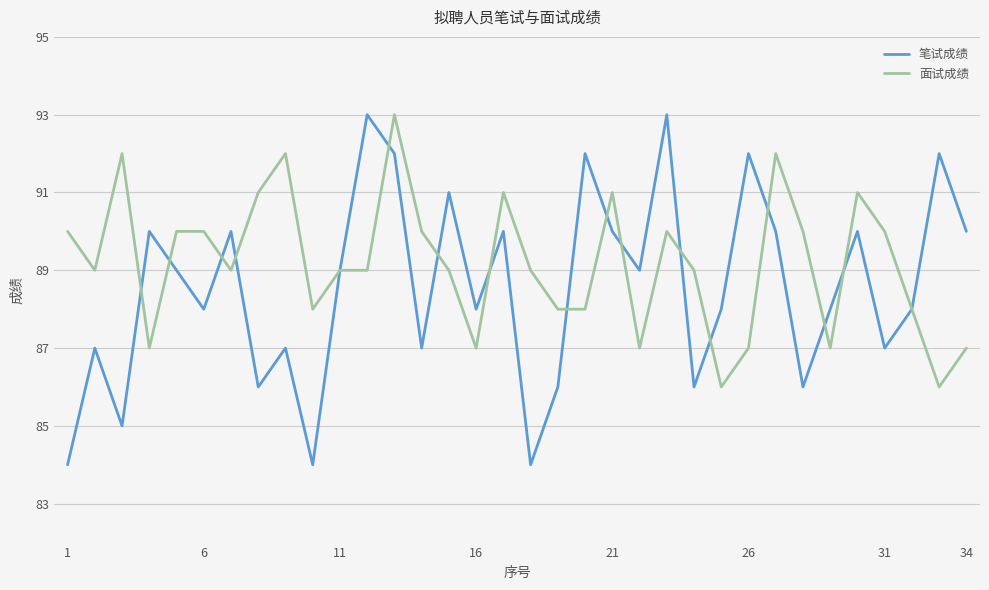

What is the maximum value for 笔试成绩?

93